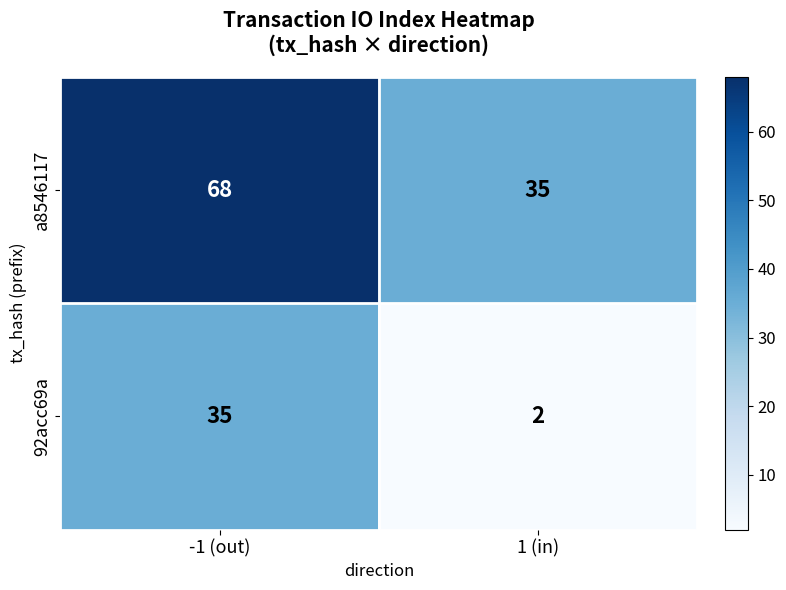

At which category is the sum across all series the highest?

-1 (out)